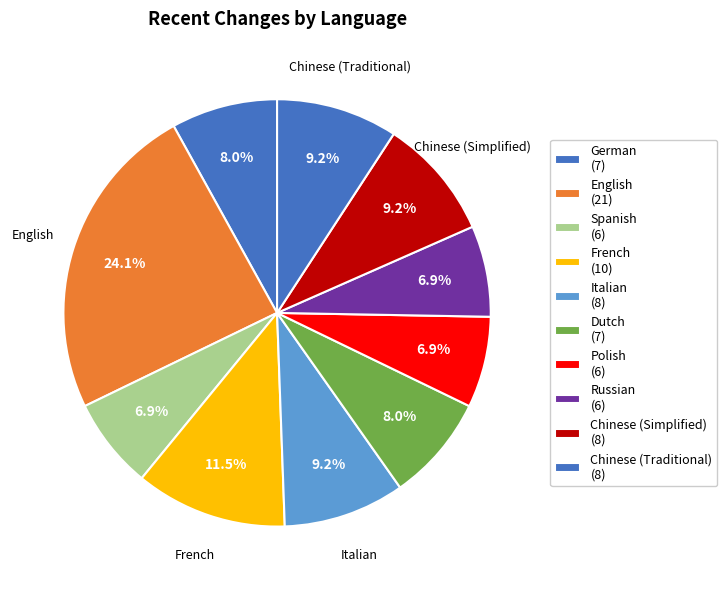

How many segments does this pie chart have?

10